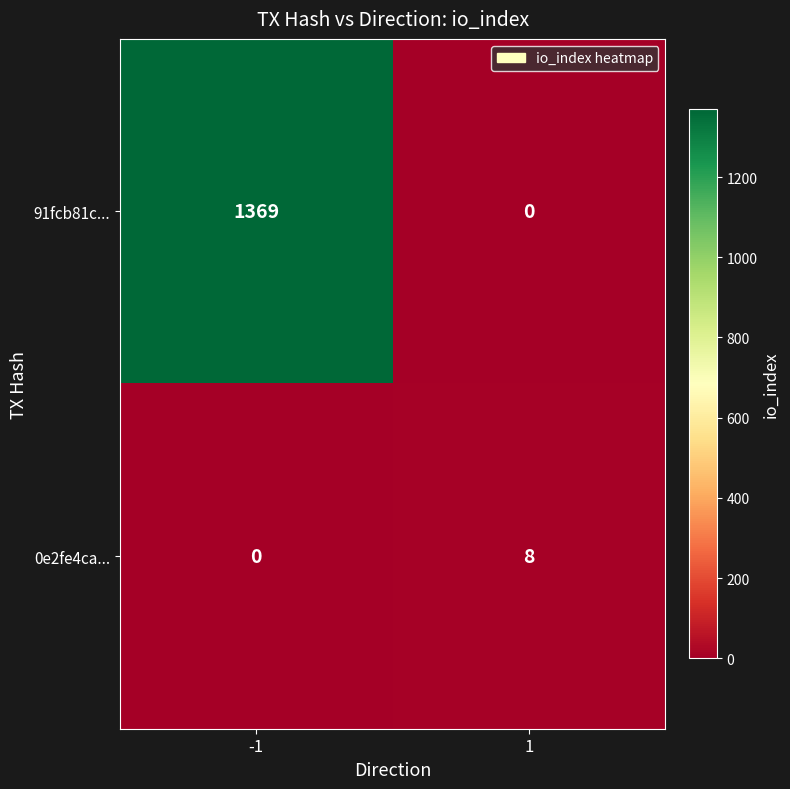

True or false: 0e2fe4ca... has a value of 0 at -1.

True